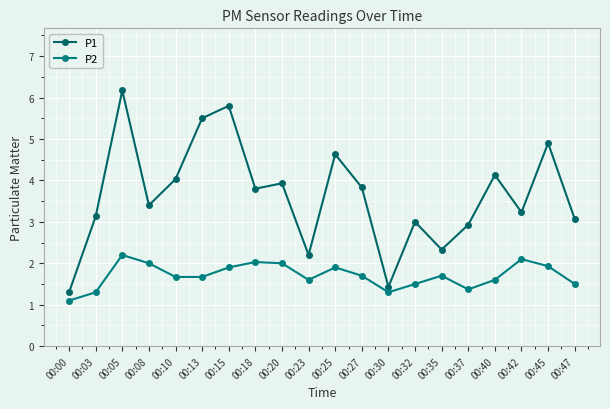

Reading right to left, list all the values displayed in this chart.

P1: 3.1	4.9	3.2	4.1	2.9	2.3	3.0	1.4	3.8	4.6	2.2	3.9	3.8	5.8	5.5	4.0	3.4	6.2	3.1	1.3
P2: 1.5	1.9	2.1	1.6	1.4	1.7	1.5	1.3	1.7	1.9	1.6	2.0	2.0	1.9	1.7	1.7	2.0	2.2	1.3	1.1